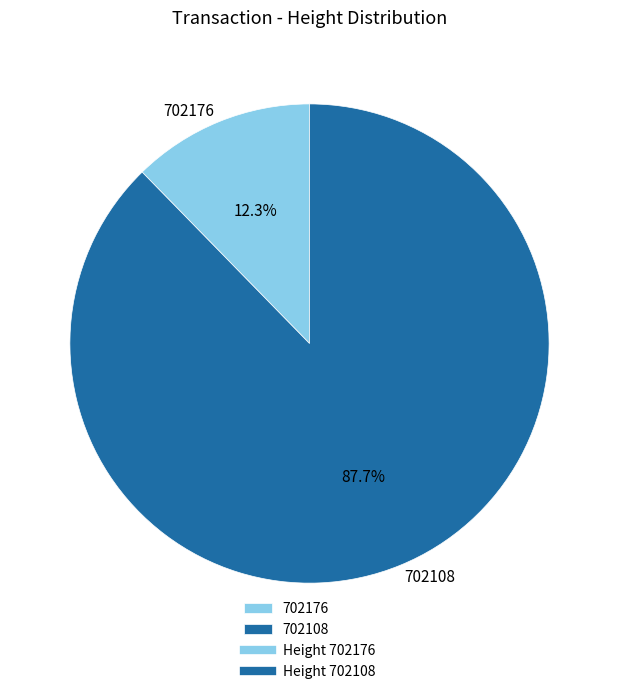

Which category has the biggest portion of the pie?

702108